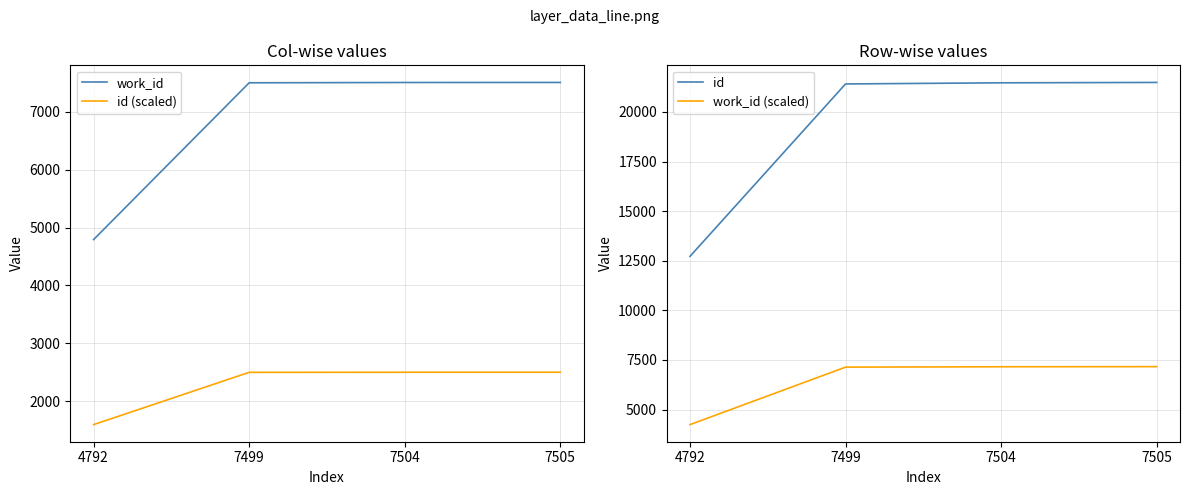

What is the maximum value for id?

21489.0